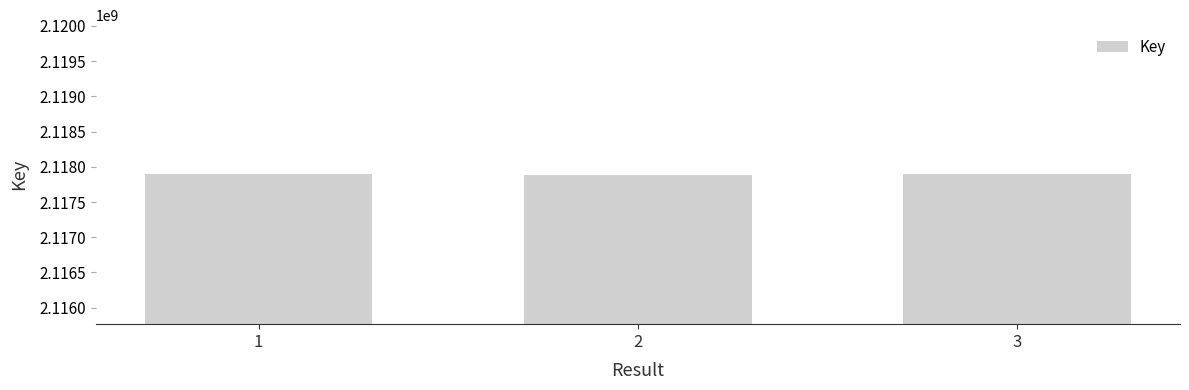

What is the ratio of the value at 2 to the value at 1?

1.0